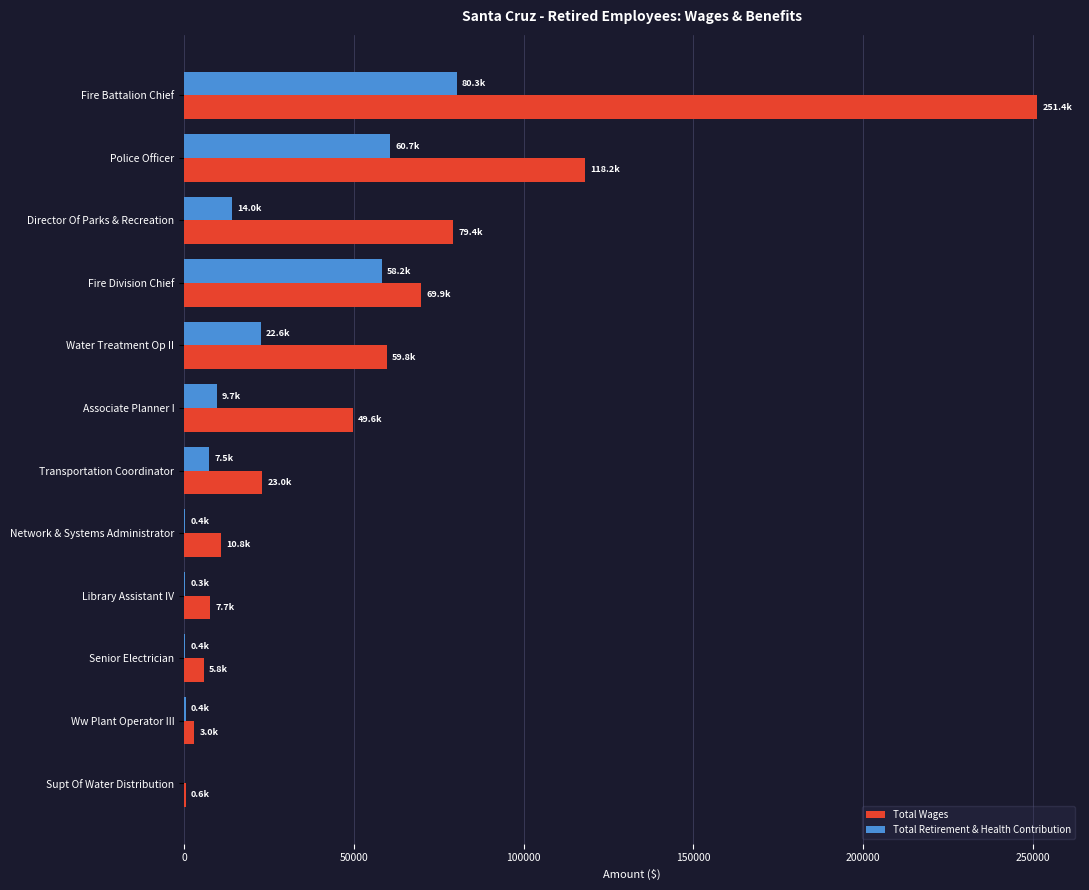

Count the number of categories in the chart.

12